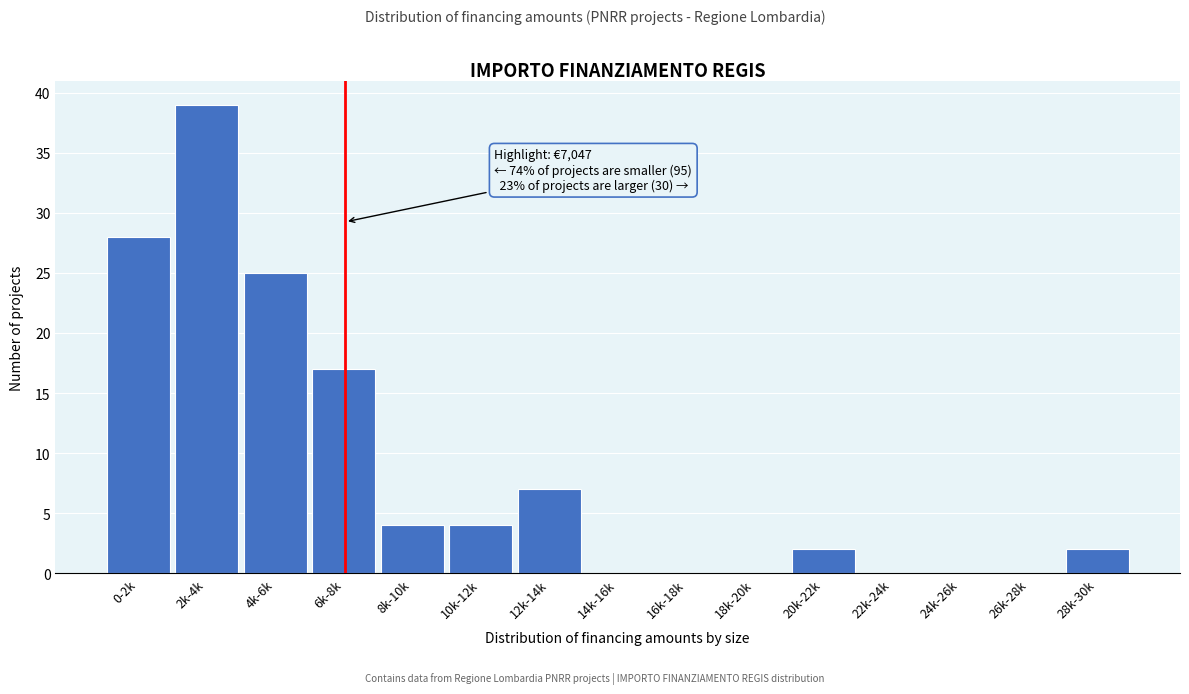

Reading right to left, transcribe all the data shown in this chart.

28k-30k=2	26k-28k=0	24k-26k=0	22k-24k=0	20k-22k=2	18k-20k=0	16k-18k=0	14k-16k=0	12k-14k=7	10k-12k=4	8k-10k=4	6k-8k=17	4k-6k=25	2k-4k=39	0-2k=28